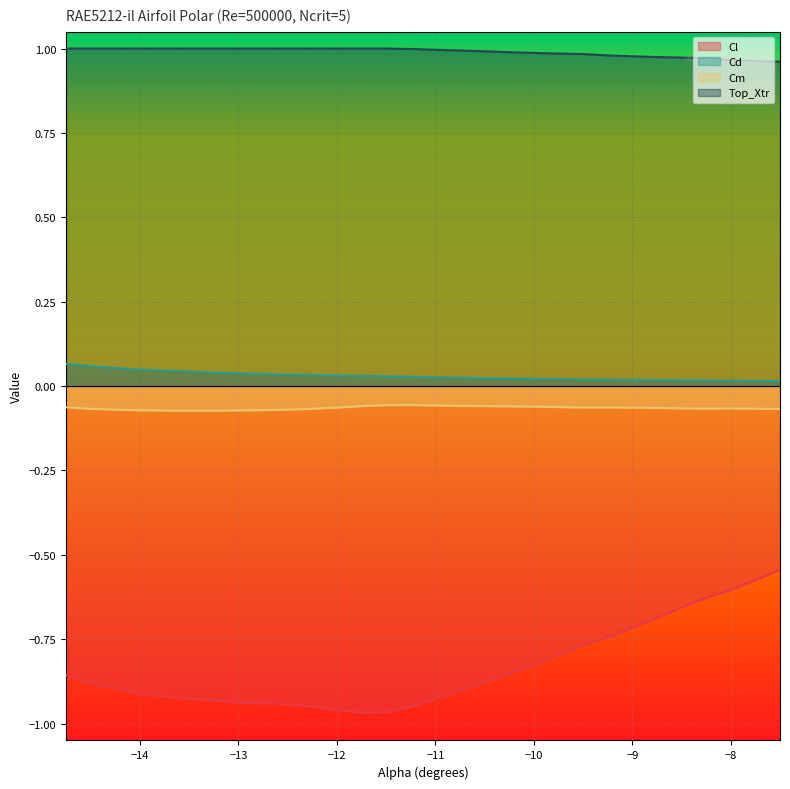

True or false: Top_Xtr and Cl cross at least once.

False